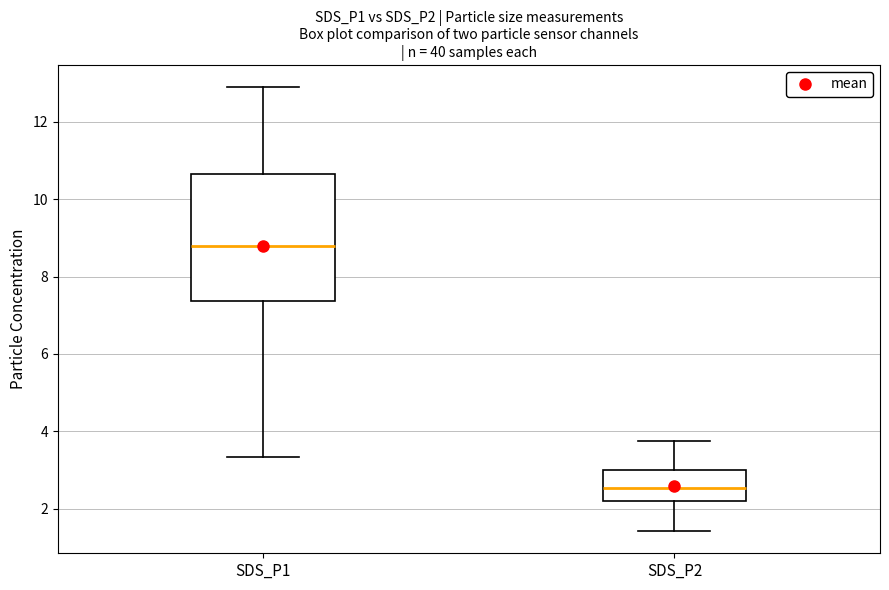

Which box's median line is the highest?

SDS_P1